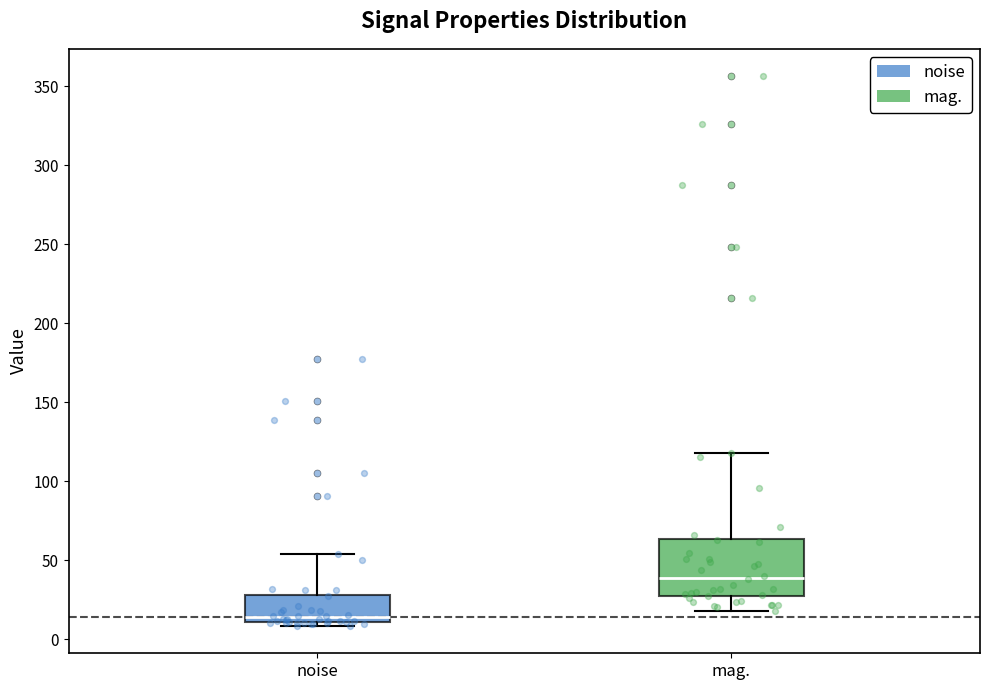

Which box has the highest median line?

mag.